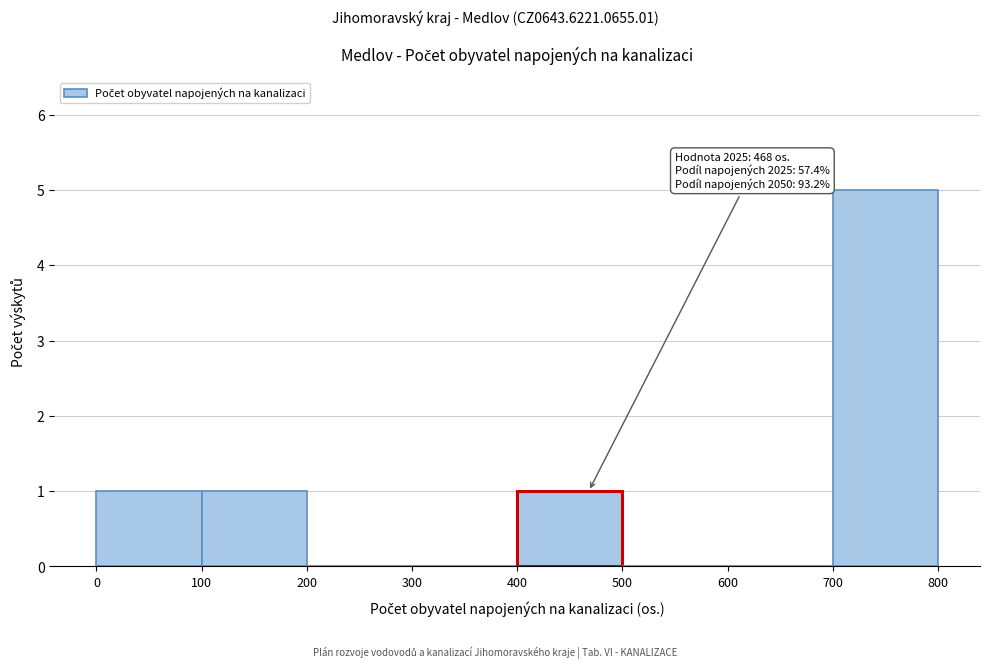

Which range on the x-axis has the tallest bar?

700 to 800